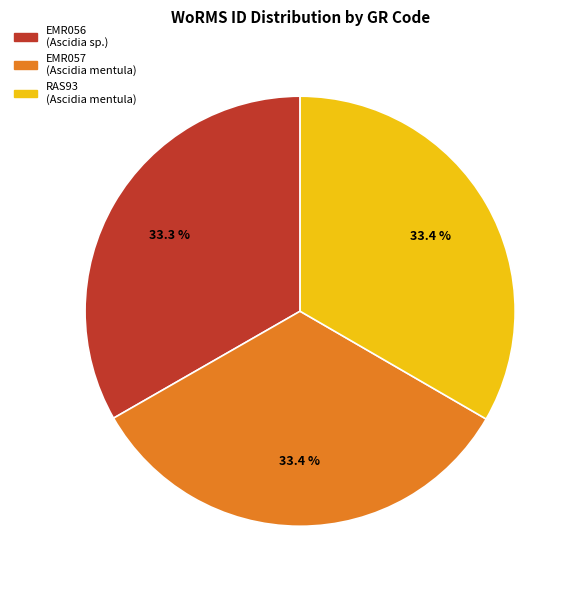

Does any single category account for the majority?

No